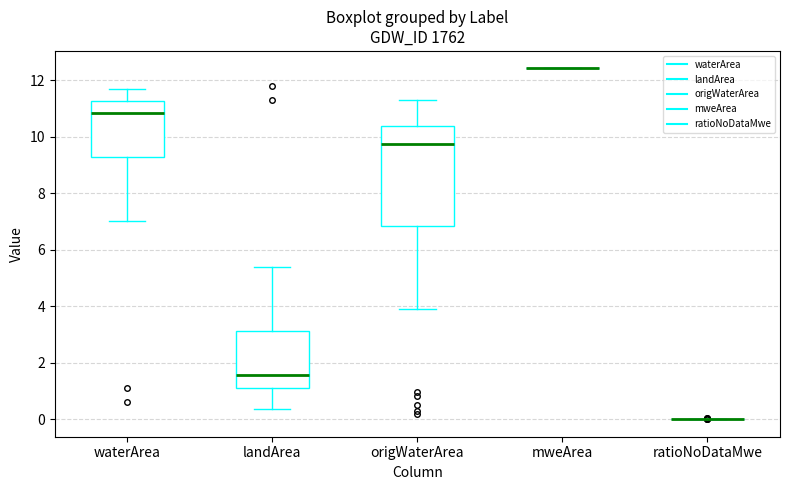

Reading left to right, transcribe this box plot: for each box, give where its median line is, the range the box spans, and where its two whiskers end, as read against the y-axis. The values are not printed on the chart, so give them approximately, as read against the axis.

waterArea: median 10.8, box 9.2 to 11.2, whiskers 7.0 to 11.6
landArea: median 1.6, box 1.2 to 3.2, whiskers 0.4 to 5.4
origWaterArea: median 9.8, box 6.8 to 10.4, whiskers 4.0 to 11.4
mweArea: box collapsed to a line at 12.4, whiskers 12.4 to 12.4
ratioNoDataMwe: box collapsed to a line at 0.0, whiskers 0.0 to 0.0